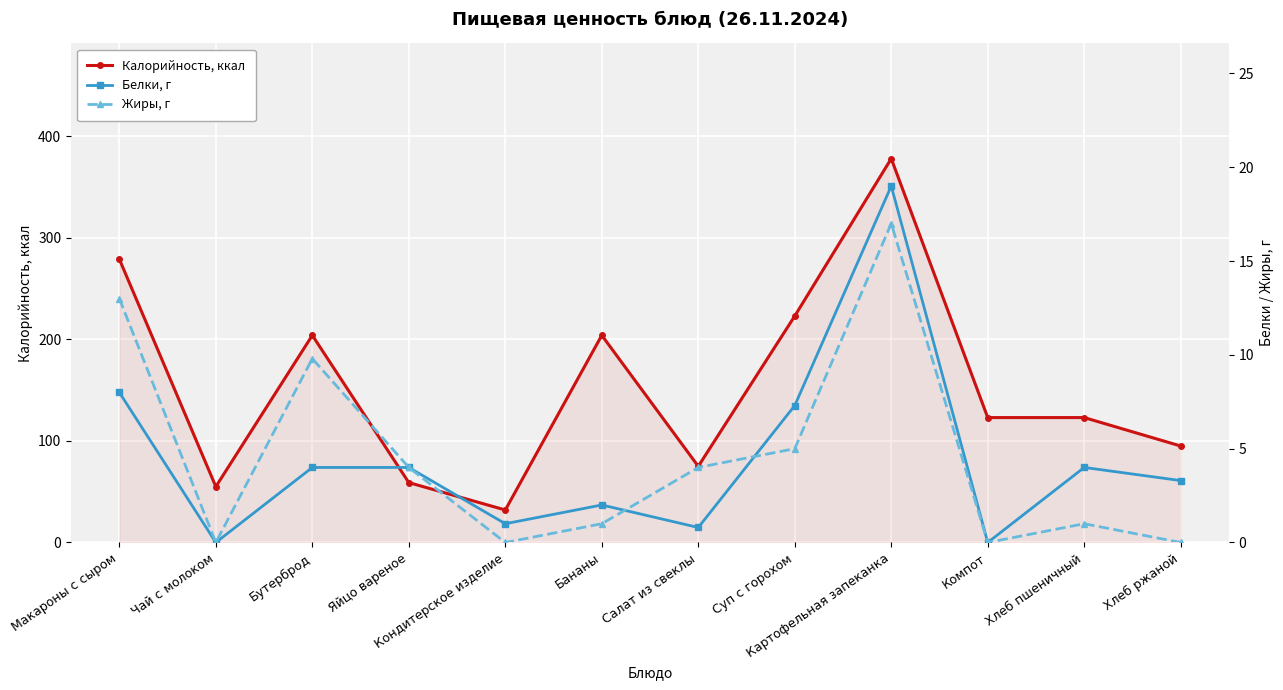

What is the maximum value shown in the chart?

378.0